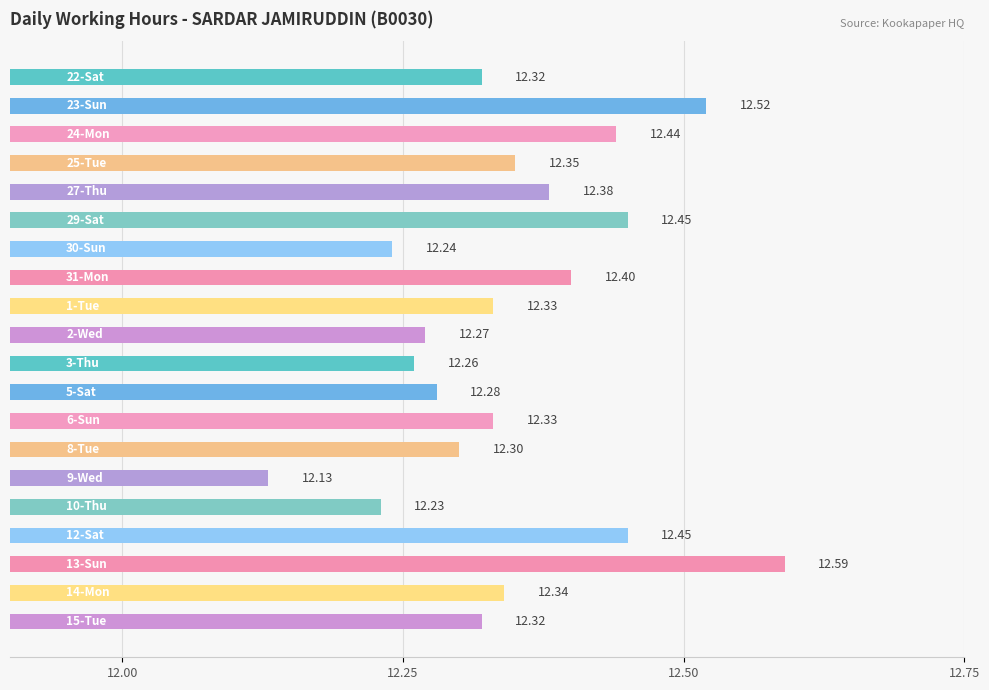

What is the difference between the maximum and minimum values?

0.5